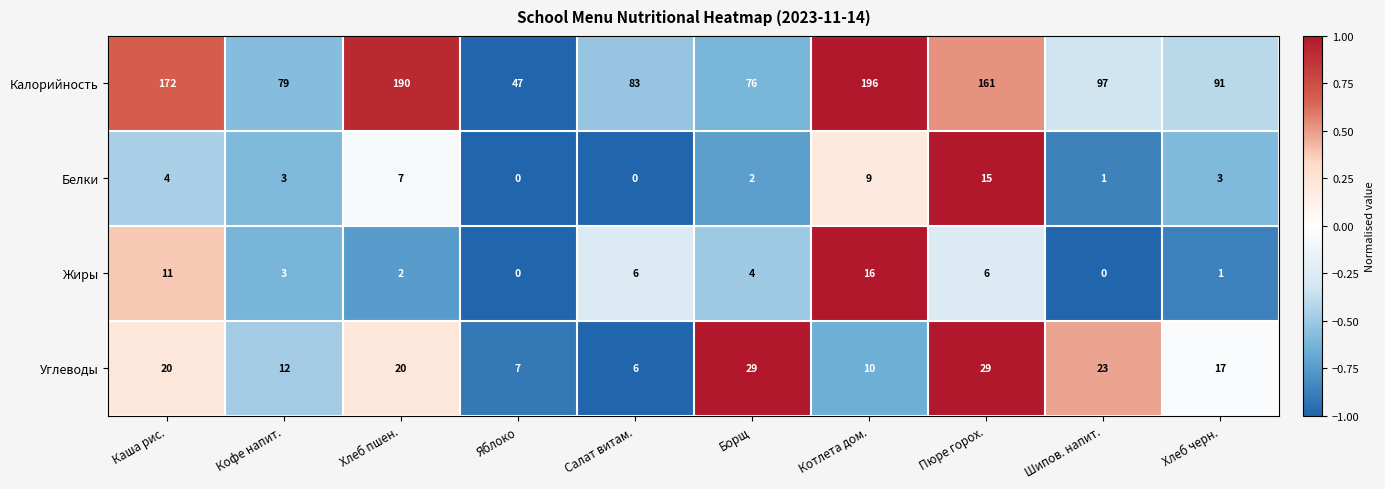

What is the average value of the Углеводы series?

17